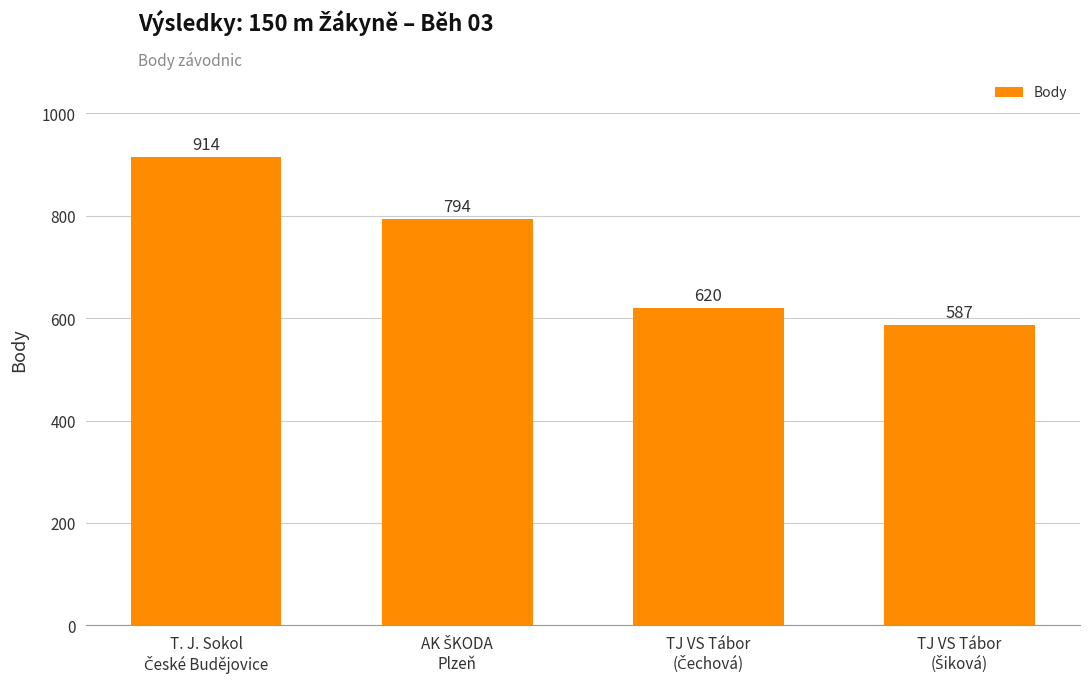

What is the smallest value displayed?

587